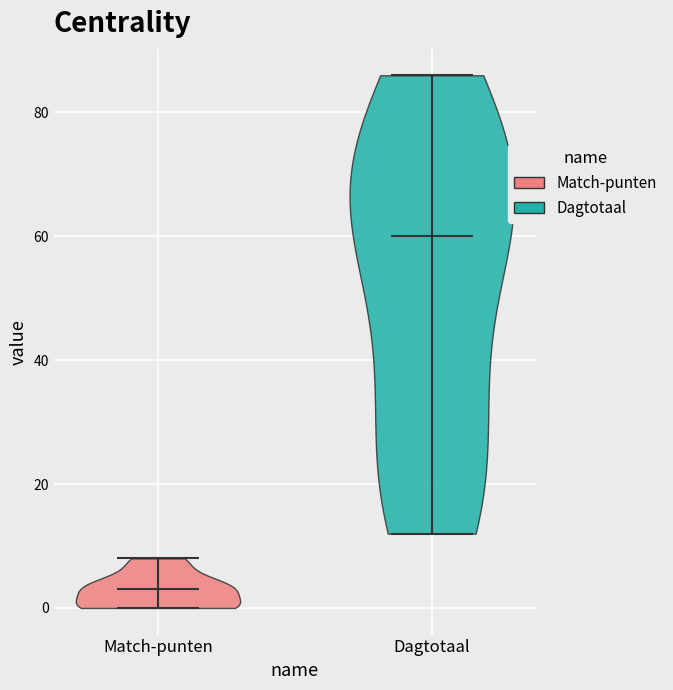

What is the lowest point the violin for Match-punten reaches on the y-axis? The values are not printed on the chart, so give them approximately, as read against the axis.

0